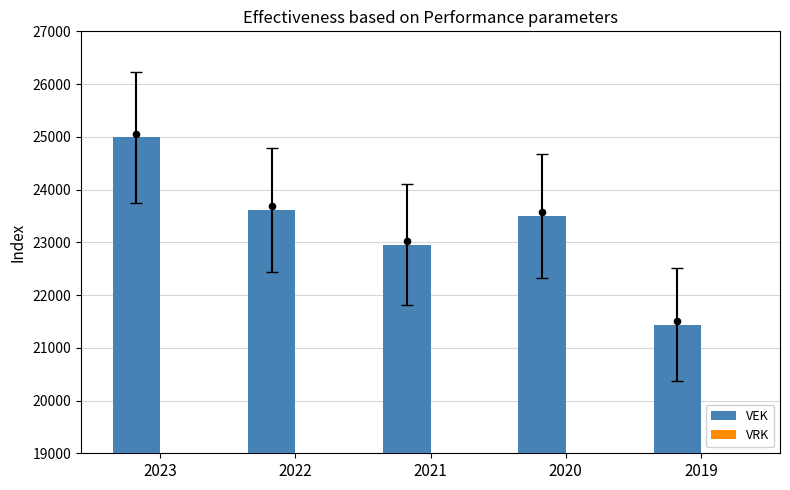

Is the value of VRK at 2019 greater than the value of VEK at 2022?

No